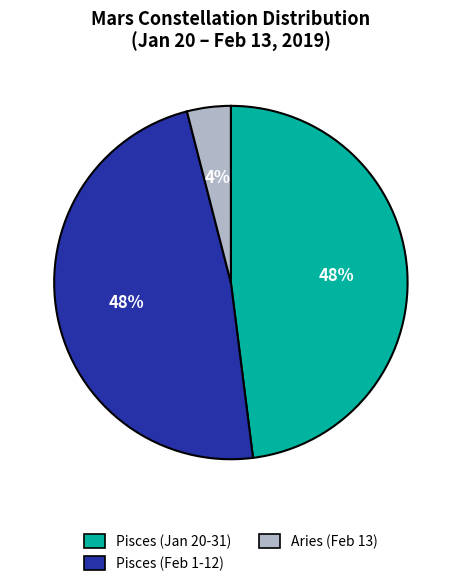

To the nearest percent, what is the average slice percentage?

33%